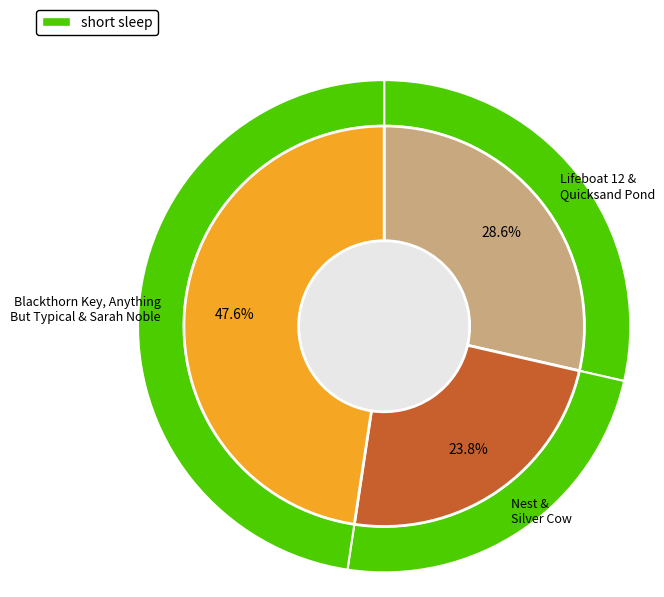

Count the number of slices in the pie.

7